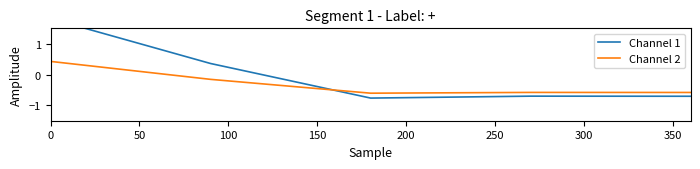

Does the chart have visible grid lines?

No